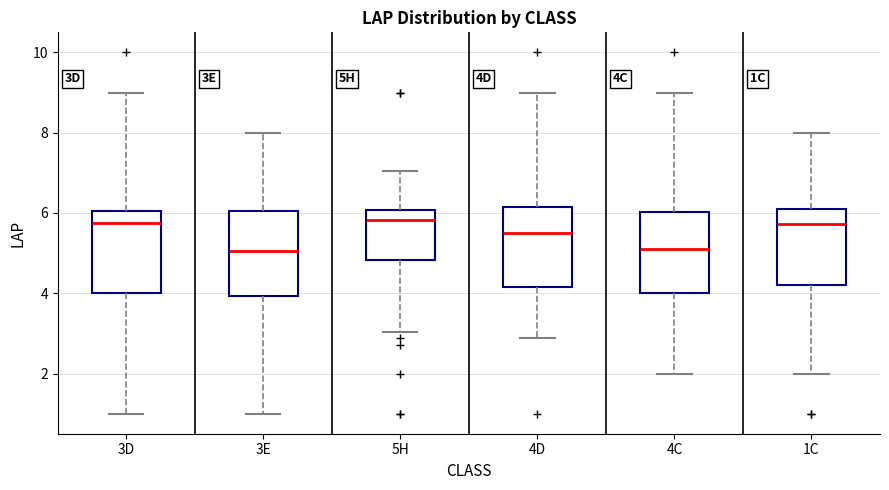

Reading left to right, read every box against the y-axis: the position of its median line, the range the box covers, and the ends of its whiskers. The values are not printed on the chart, so give them approximately, as read against the axis.

3D: median 5.8, box 4.0 to 6.0, whiskers 1.0 to 9.0
3E: median 5.0, box 4.0 to 6.0, whiskers 1.0 to 8.0
5H: median 5.8, box 4.8 to 6.0, whiskers 3.0 to 7.0
4D: median 5.4, box 4.2 to 6.2, whiskers 2.8 to 9.0
4C: median 5.2, box 4.0 to 6.0, whiskers 2.0 to 9.0
1C: median 5.8, box 4.2 to 6.0, whiskers 2.0 to 8.0